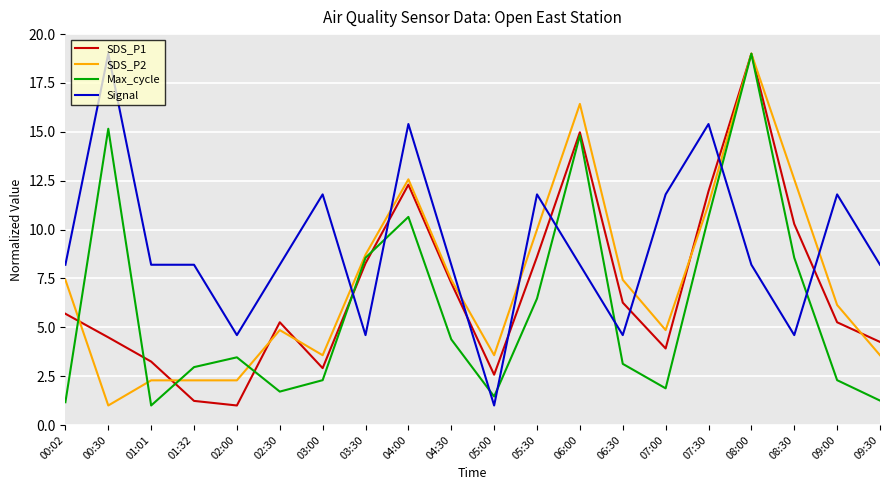

Where do SDS_P1 and SDS_P2 first cross each other?

00:02 and 00:30